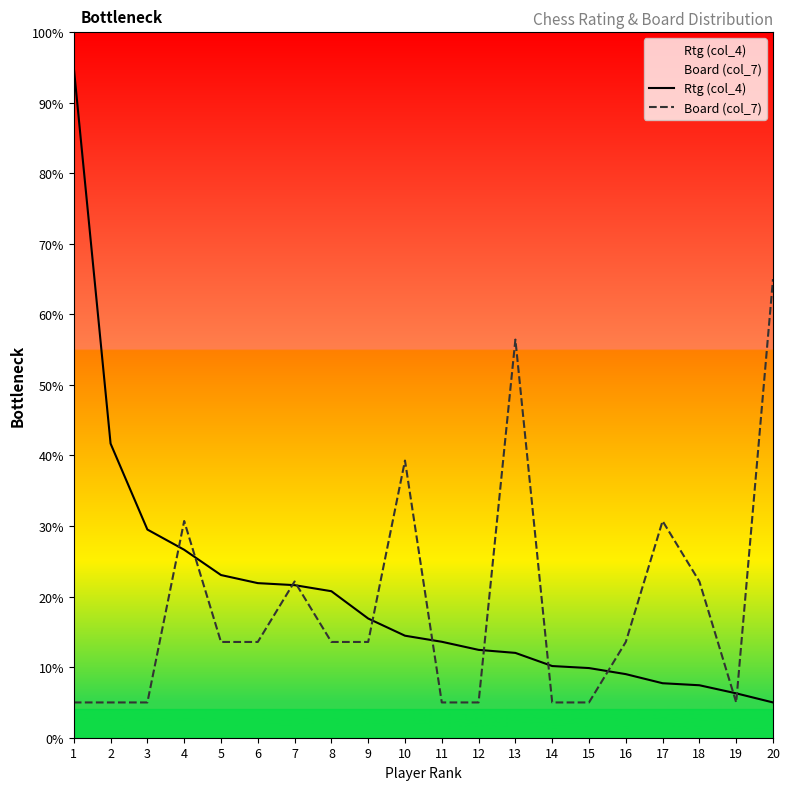

Rank the categories by Board (col_7) value from highest to lowest.

20, 13, 10, 4, 17, 7, 18, 5, 6, 8, 9, 16, 1, 2, 3, 11, 12, 14, 15, 19